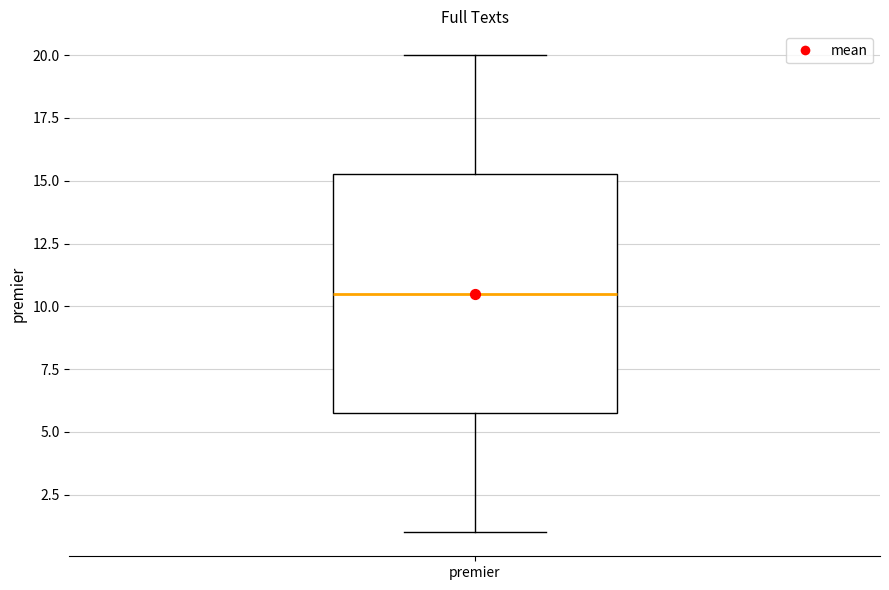

Where does the upper whisker of the box for premier end on the y-axis? The values are not printed on the chart, so give them approximately, as read against the axis.

20.0